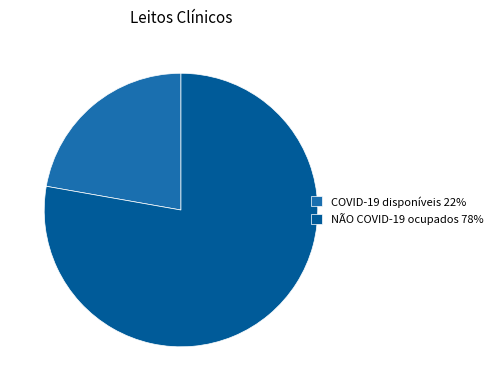

How many slices are in this pie chart?

2